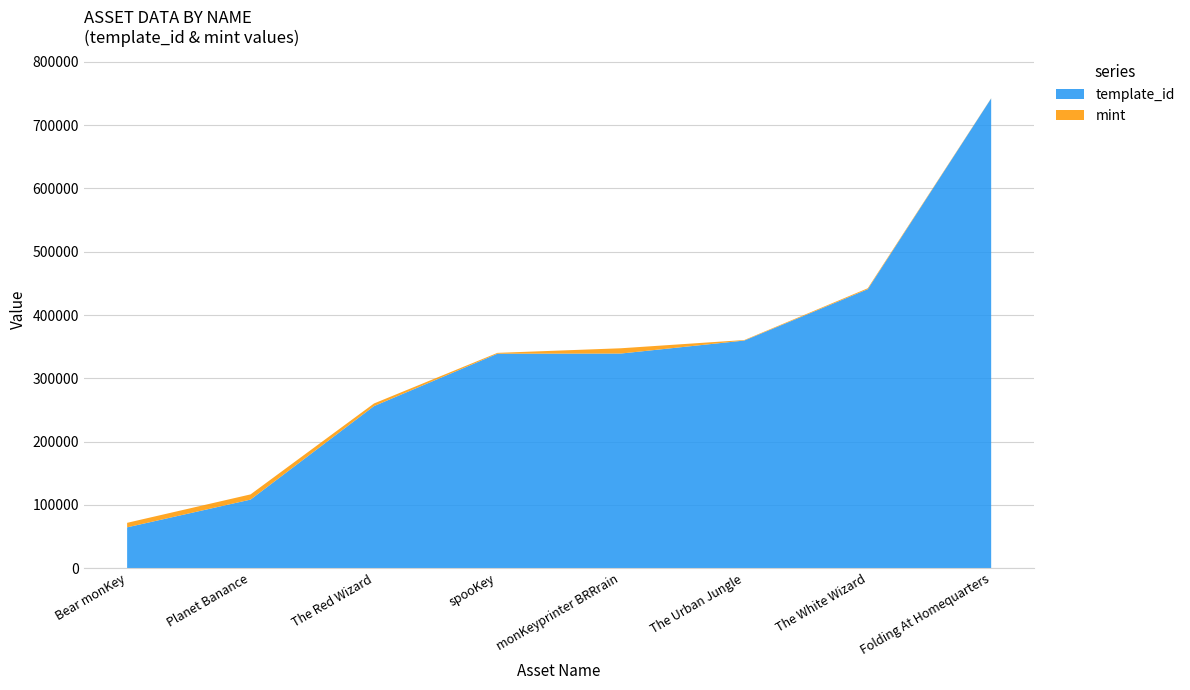

Reading left to right, transcribe all the data shown in this chart.

template_id: Bear monKey=64660	Planet Banance=108484	The Red Wizard=256179	spooKey=338950	monKeyprinter BRRrain=339228	The Urban Jungle=359784	The White Wizard=440886	Folding At Homequarters=742319
mint: Bear monKey=7135	Planet Banance=8227	The Red Wizard=4186	spooKey=1351	monKeyprinter BRRrain=8339	The Urban Jungle=819	The White Wizard=1501	Folding At Homequarters=318